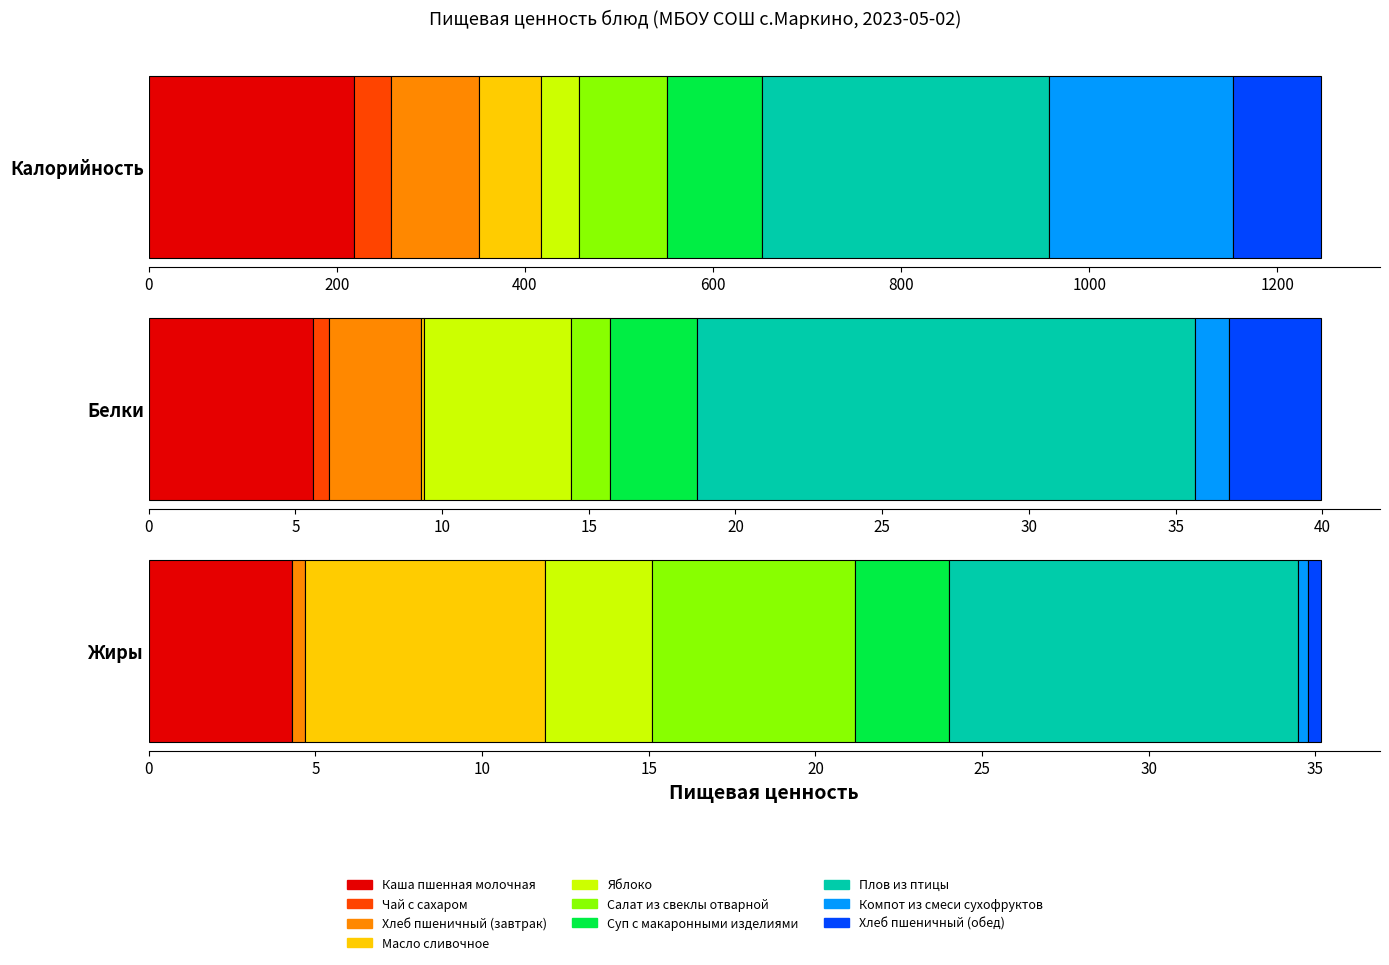

What is the value of the Калорийность bar at the 8th from the left?

305.3